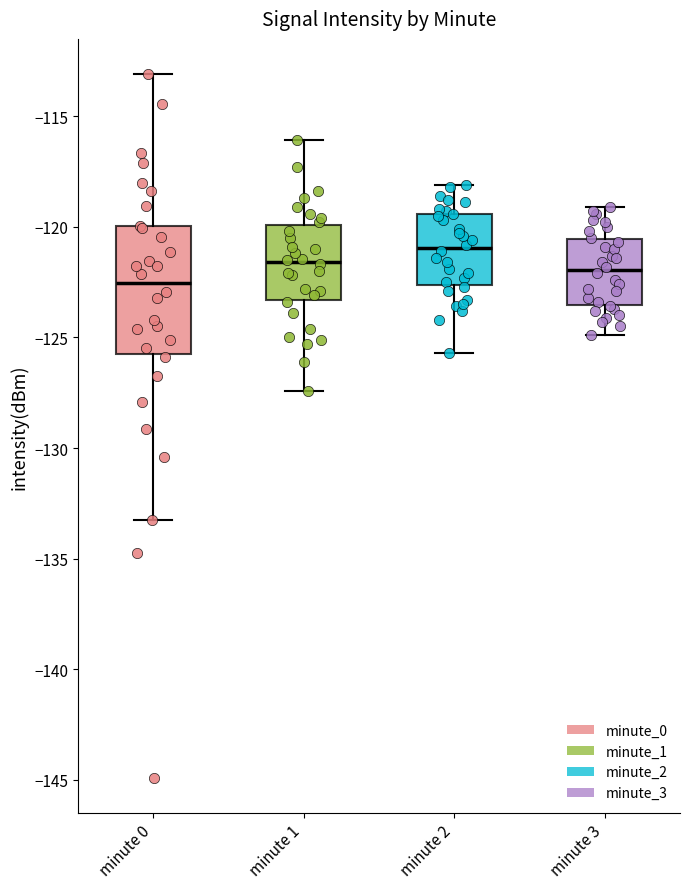

Reading left to right, read every box against the y-axis: the position of its median line, the range the box covers, and the ends of its whiskers. The values are not printed on the chart, so give them approximately, as read against the axis.

minute 0: median -122.5, box -126.0 to -120.0, whiskers -133.5 to -113.0
minute 1: median -121.5, box -123.5 to -120.0, whiskers -127.5 to -116.0
minute 2: median -121.0, box -122.5 to -119.5, whiskers -125.5 to -118.0
minute 3: median -122.0, box -123.5 to -120.5, whiskers -125.0 to -119.0